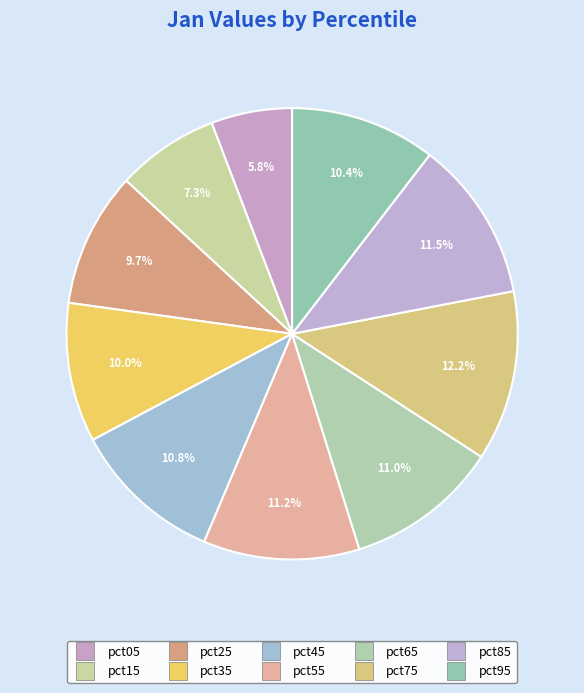

Which has a higher value, pct65 or pct35?

pct65